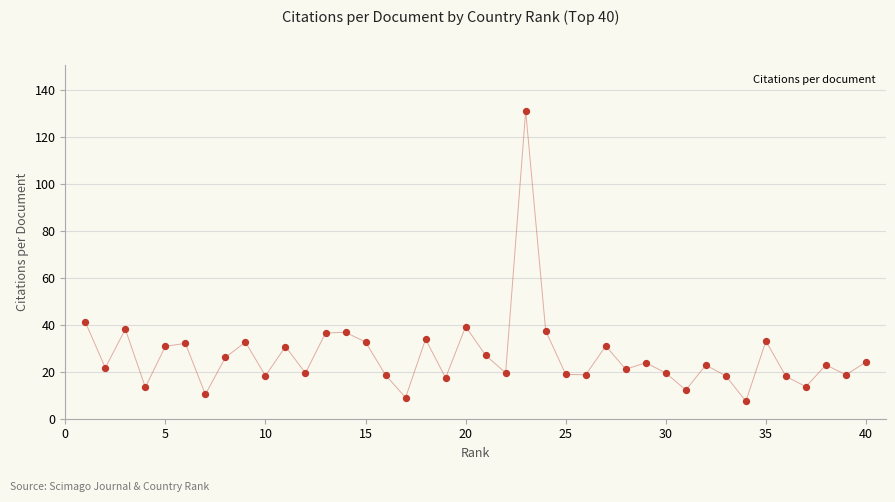

What is the difference between the maximum and minimum values?

123.5